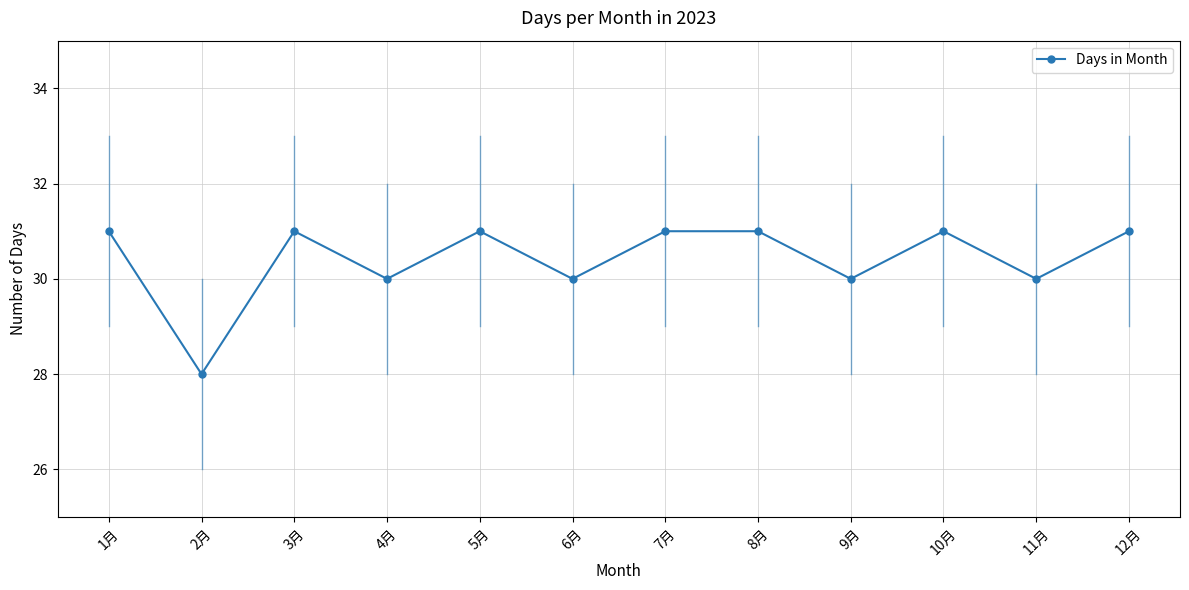

Which category has the lowest value across all series?

2月